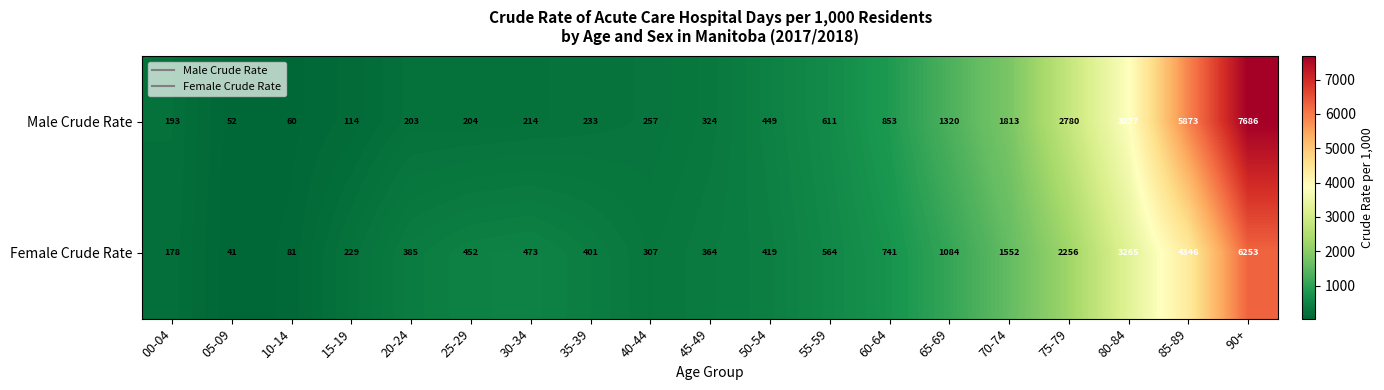

Rank the series by their maximum value, from highest to lowest.

Male Crude Rate, Female Crude Rate